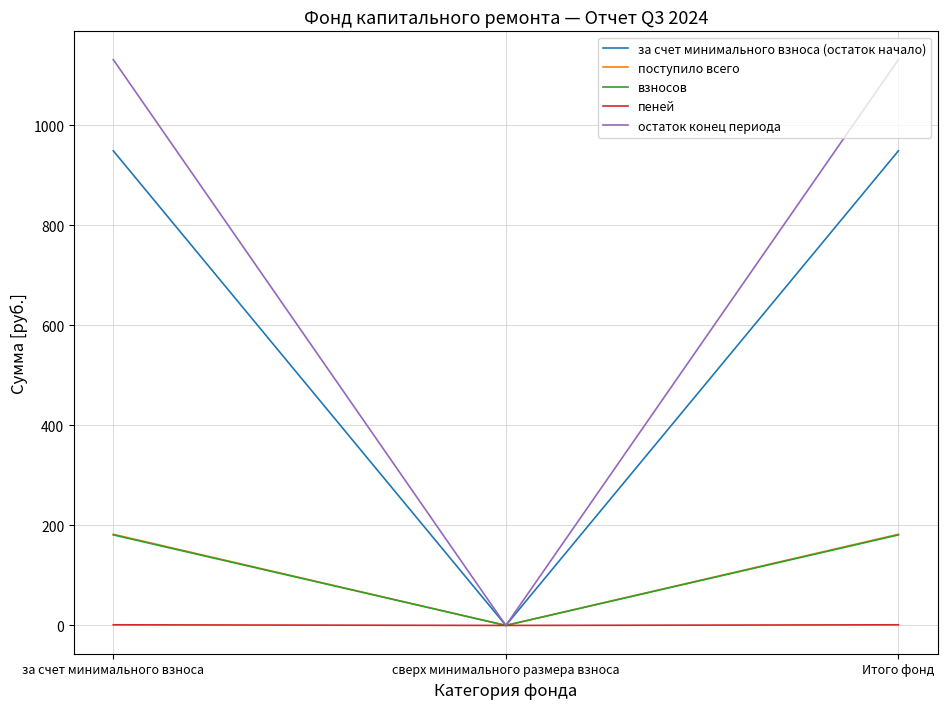

What are all the series names shown in the legend?

за счет минимального взноса (остаток начало), поступило всего, взносов, пеней, остаток конец периода